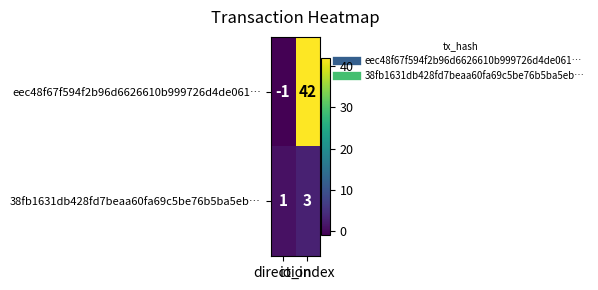

List the series in order of their overall mean, highest first.

eec48f67f594f2b96d6626610b999726d4de061…, 38fb1631db428fd7beaa60fa69c5be76b5ba5eb…